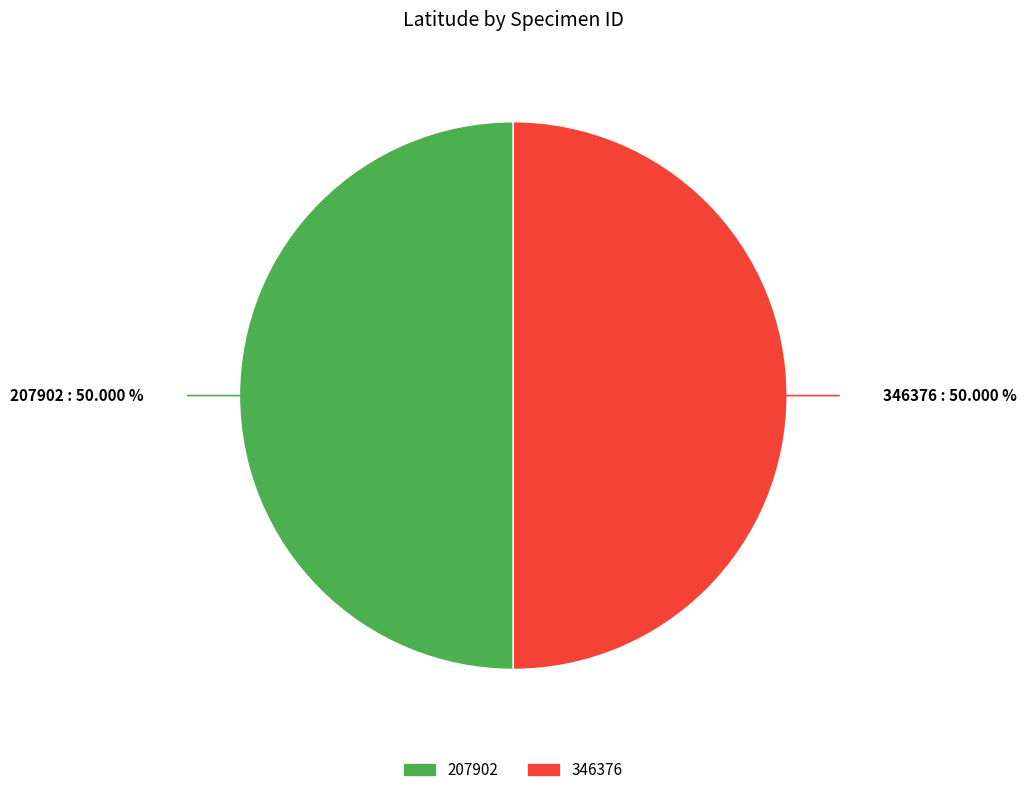

Count the number of slices in the pie.

2